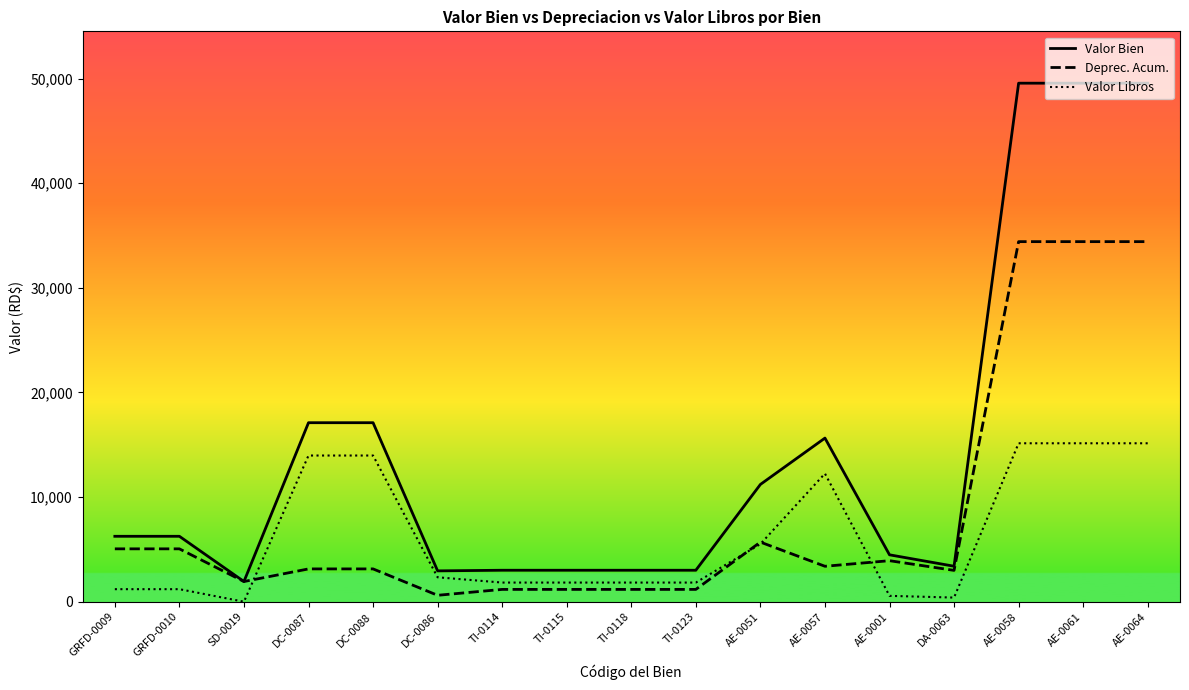

The Deprec. Acum. series shows 5697.9 at AE-0051. True or false?

True